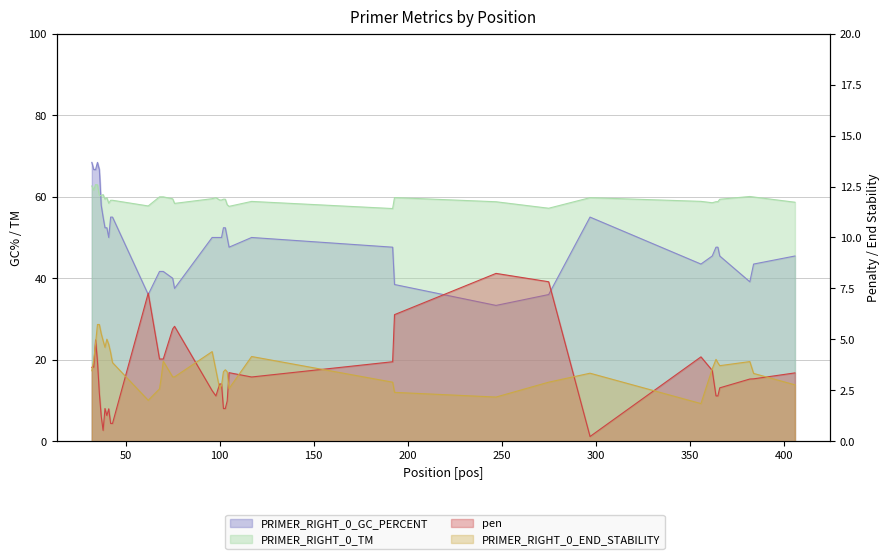

What is the minimum value shown in the chart?

0.2